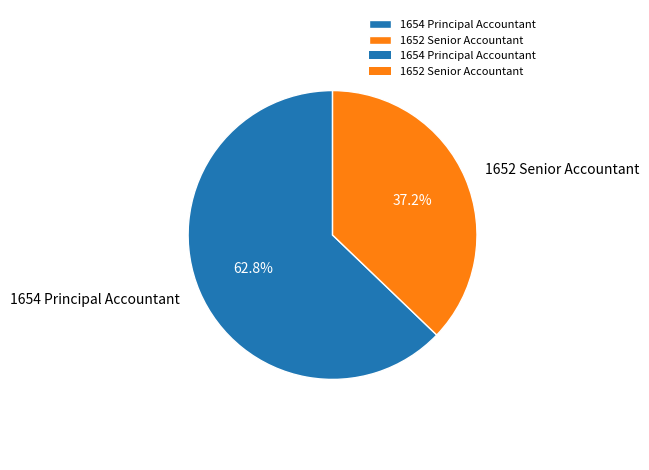

To the nearest percent, what is the difference between the 1652 Senior Accountant and 1654 Principal Accountant slice percentages?

26%